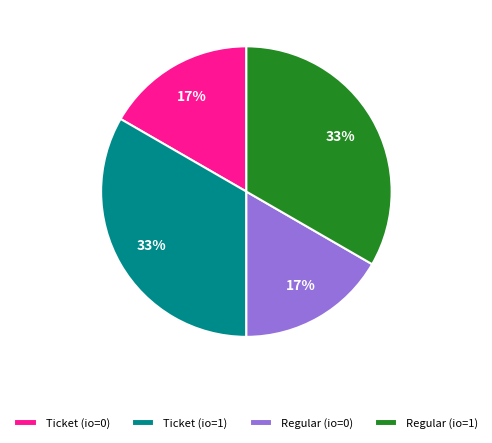

To the nearest percent, what percentage of the pie is Ticket (io=1)?

33%